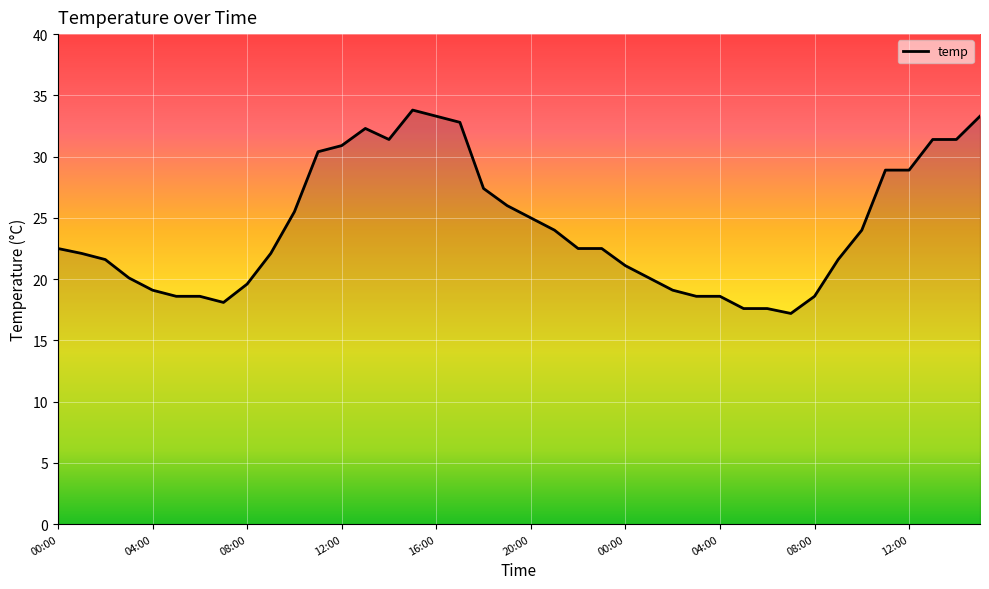

Does the chart display data point markers on the line(s)?

No